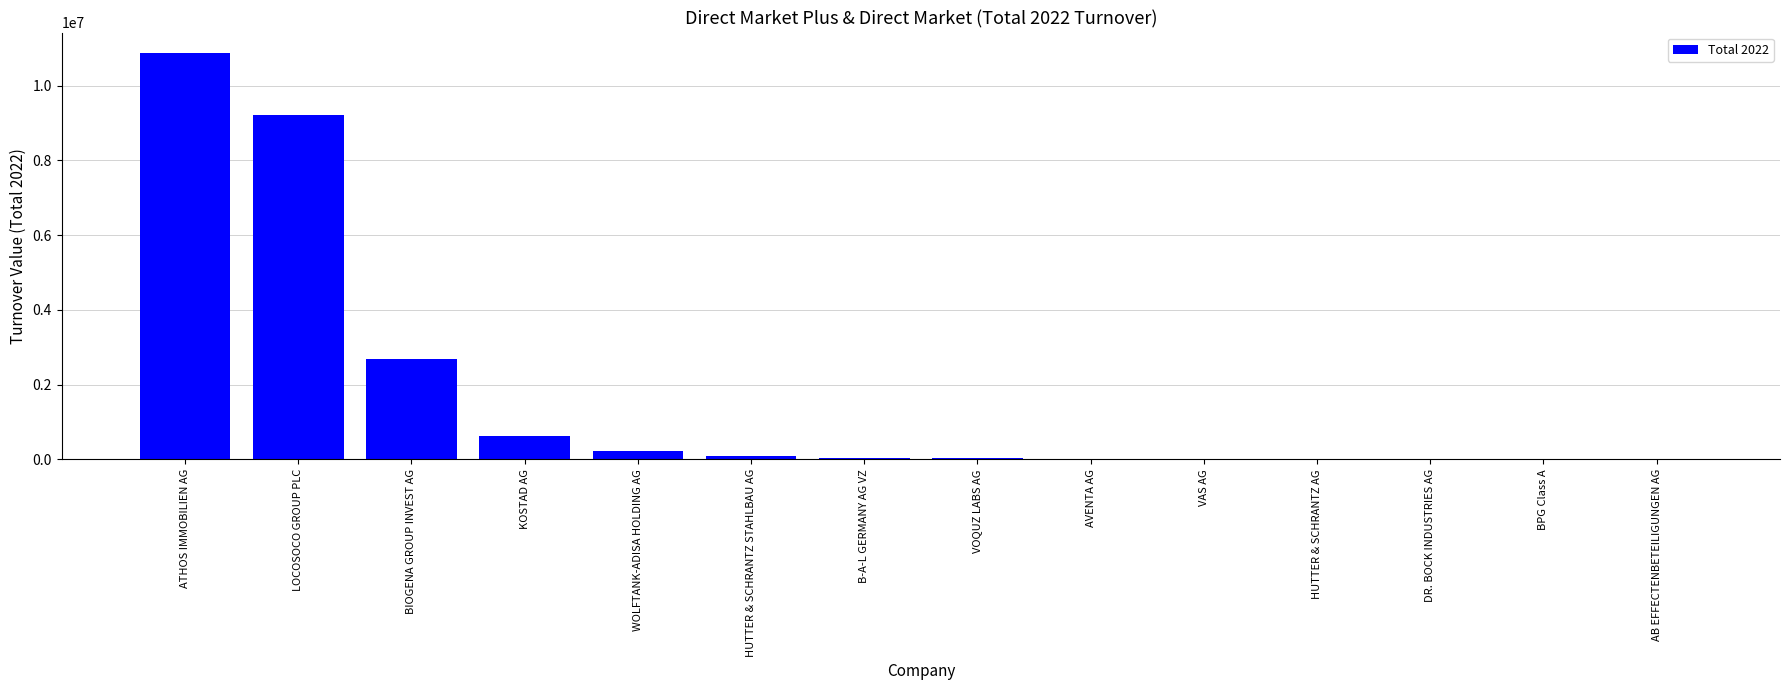

What is the sum of all values?

23839399.1